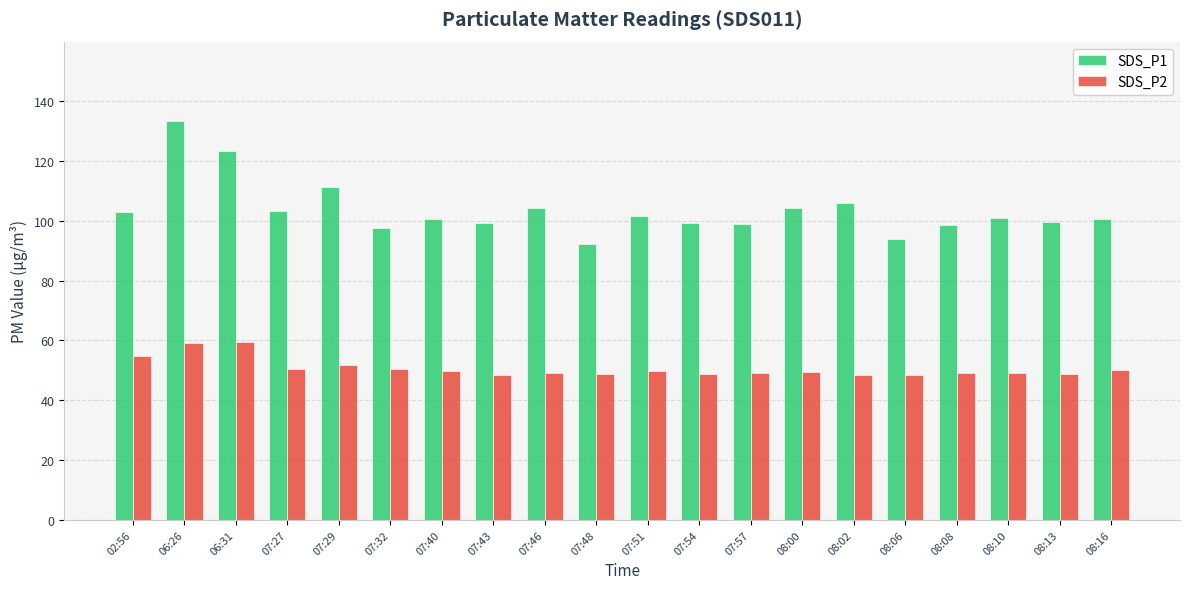

Count the number of categories in the chart.

20